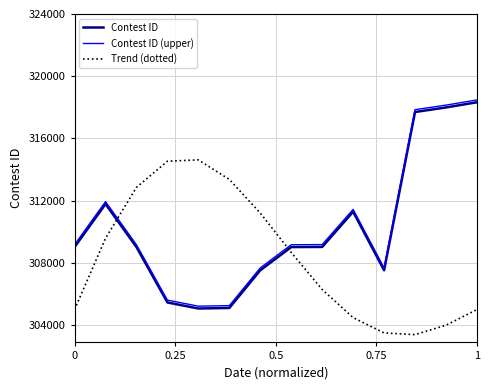

What is the minimum value shown in the chart?

303387.8